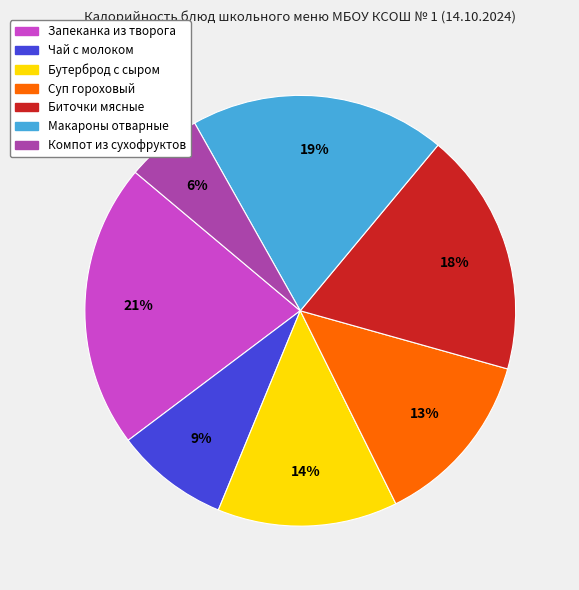

How many segments does this pie chart have?

7